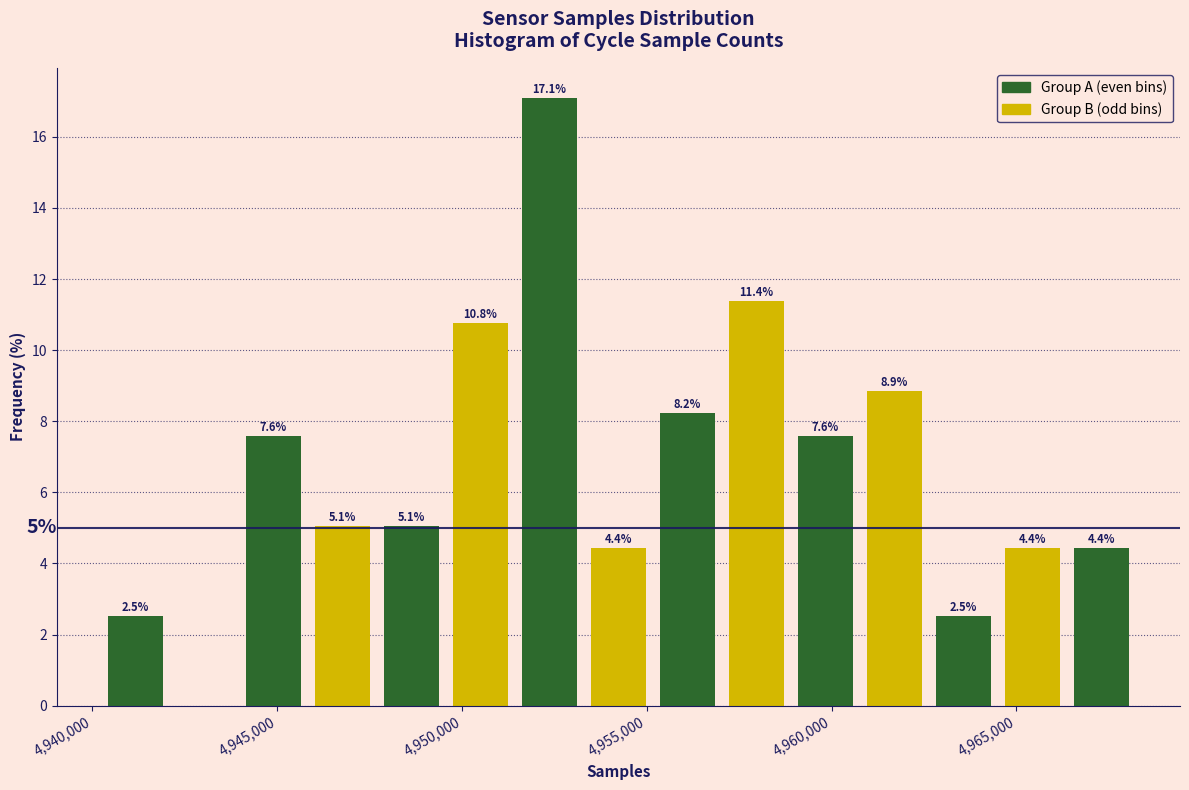

Around what value on the x-axis is the tallest bar? Give the approximate position of its centre, as read against the axis.

4952500